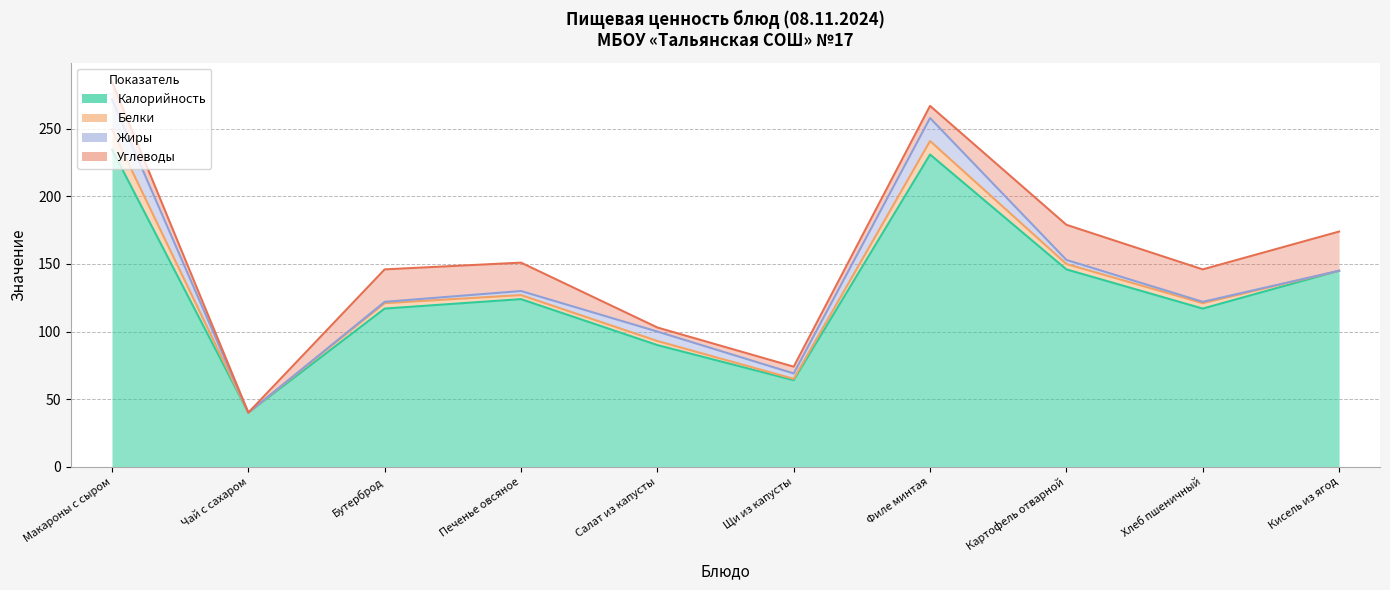

How many interior local peaks does the Калорийность series have?

2